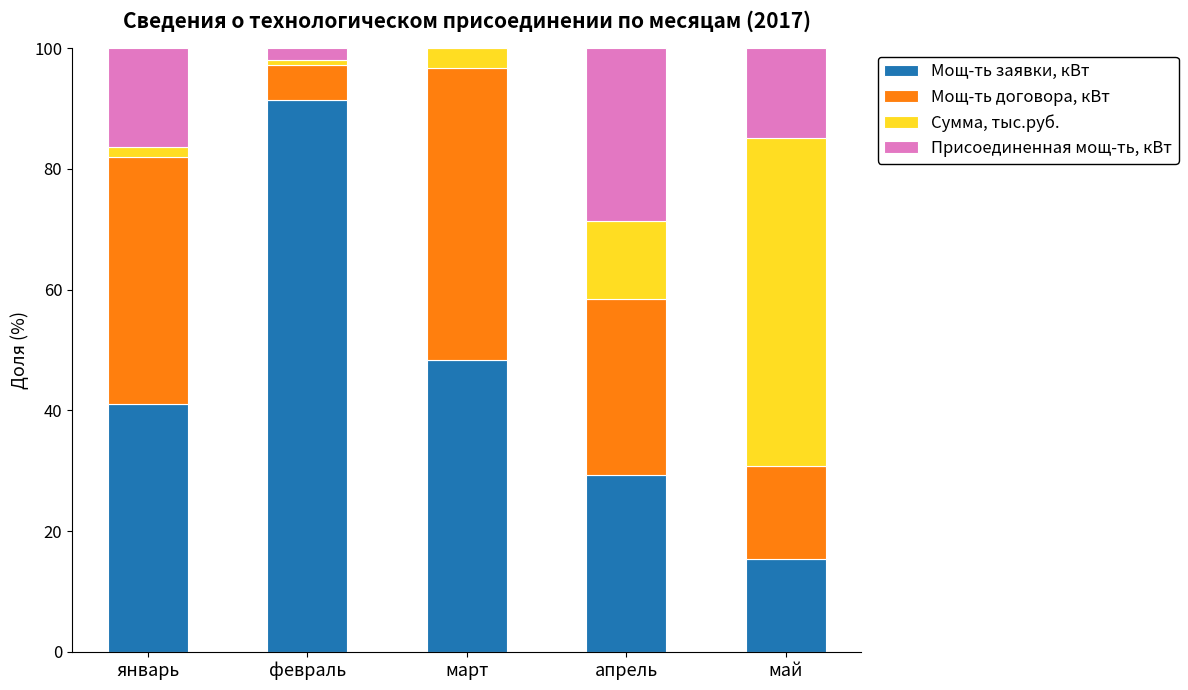

What is the total value across all series at апрель?

100.0